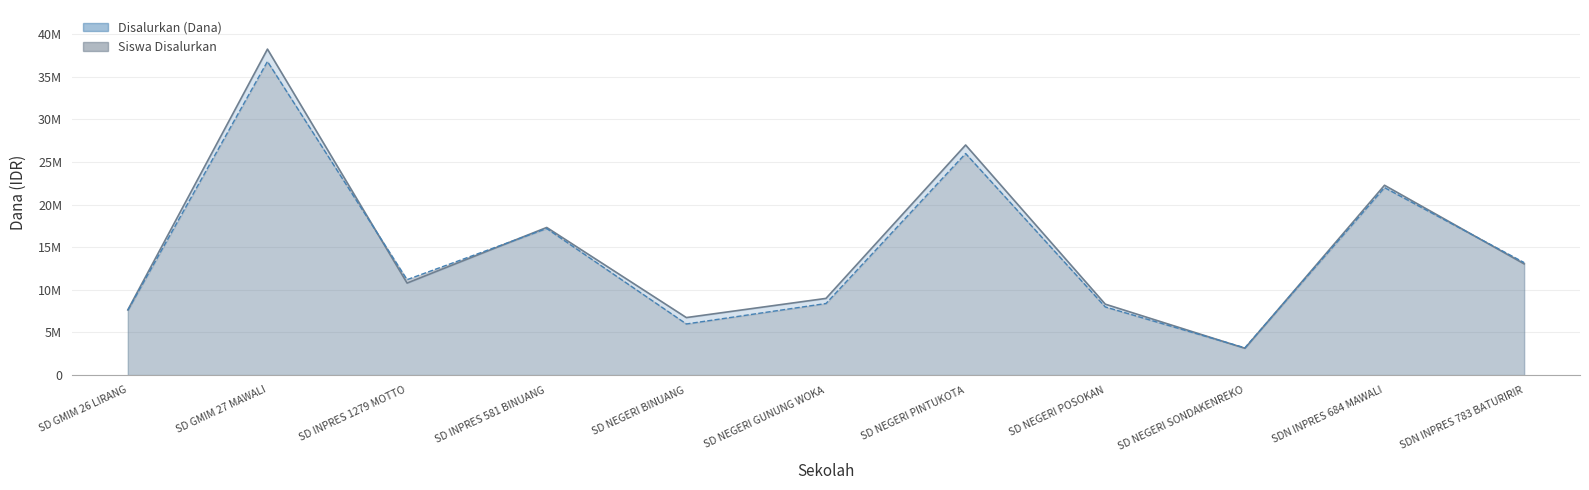

Rank the categories by Pemberian (Dana) value from lowest to highest.

SD NEGERI SONDAKENREKO, SD NEGERI BINUANG, SD GMIM 26 LIRANG, SD NEGERI POSOKAN, SD NEGERI GUNUNG WOKA, SD INPRES 1279 MOTTO, SDN INPRES 783 BATURIRIR, SD INPRES 581 BINUANG, SDN INPRES 684 MAWALI, SD NEGERI PINTUKOTA, SD GMIM 27 MAWALI